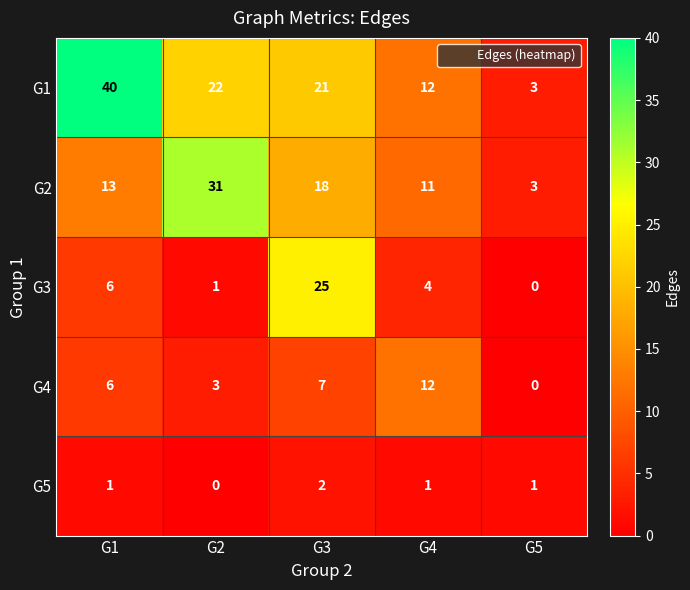

The value of G2 at G5 is 2. True or false?

False